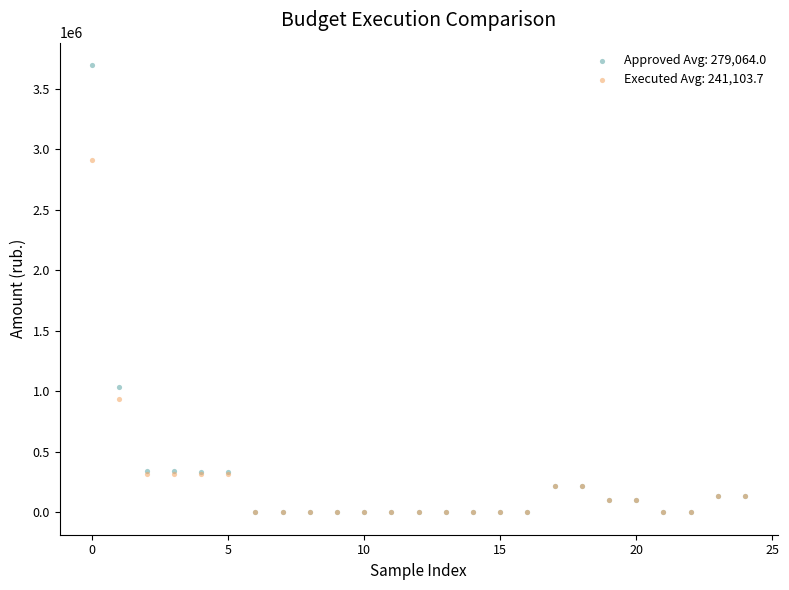

Across all series, what Y value is closest to 1848259?

1038000.0